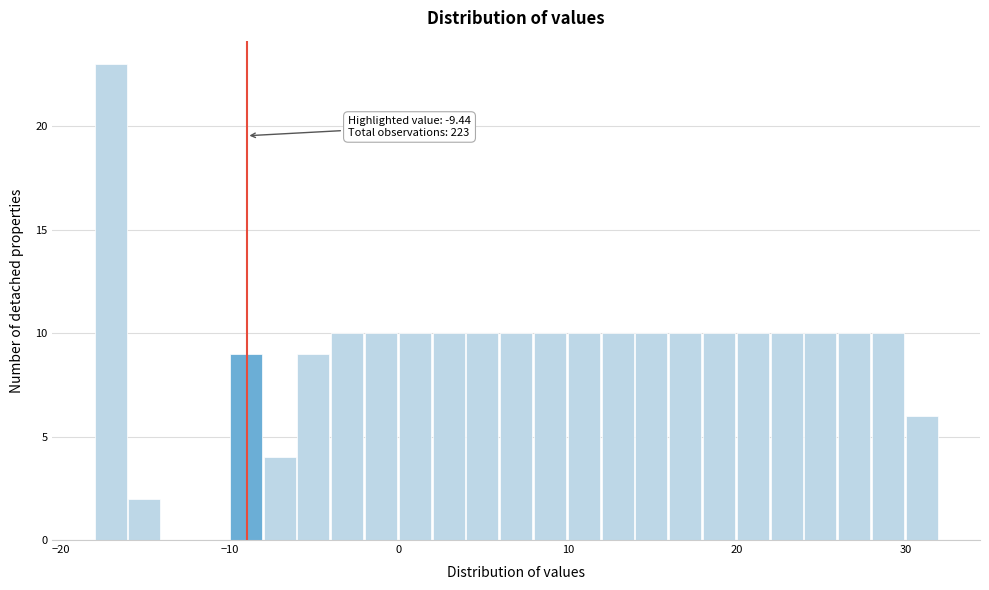

Read against the x-axis, roughly where is the centre of the tallest bar?

-17